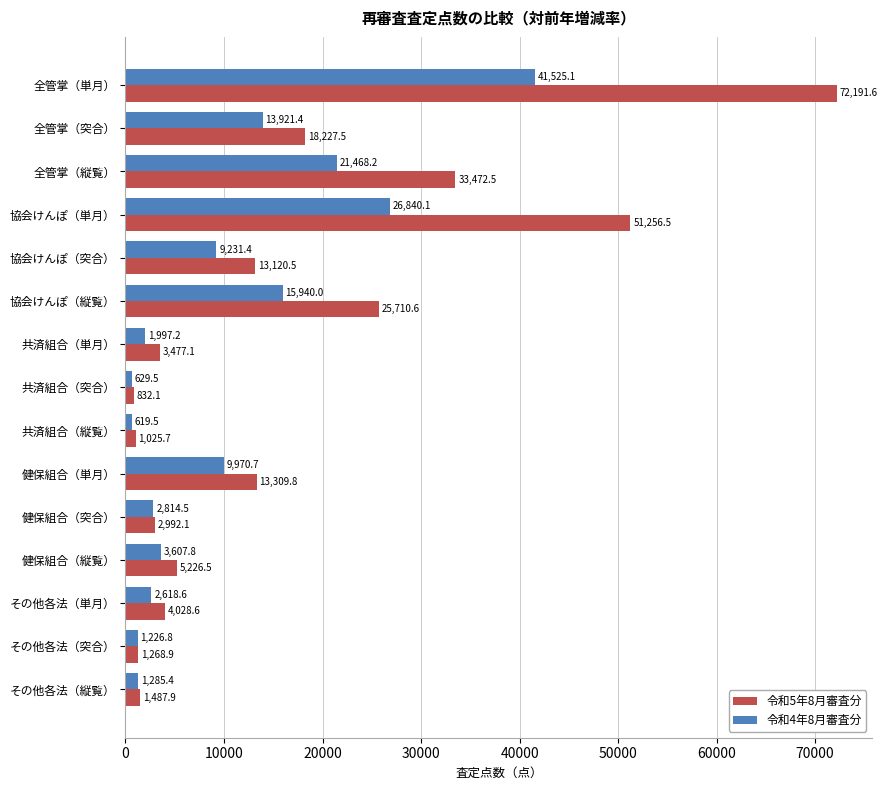

Rank the categories by 令和4年8月審査分 value from highest to lowest.

全管掌（単月）, 協会けんぽ（単月）, 全管掌（縦覧）, 協会けんぽ（縦覧）, 全管掌（突合）, 健保組合（単月）, 協会けんぽ（突合）, 健保組合（縦覧）, 健保組合（突合）, その他各法（単月）, 共済組合（単月）, その他各法（縦覧）, その他各法（突合）, 共済組合（突合）, 共済組合（縦覧）